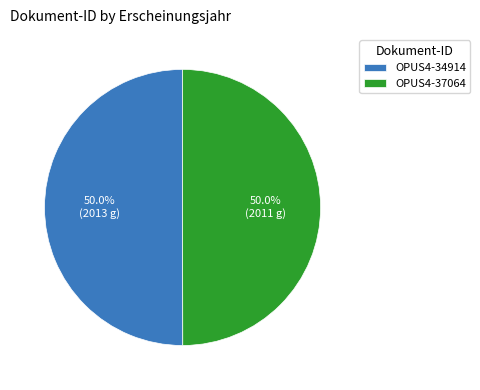

To the nearest percent, what is the combined percentage of OPUS4-34914 and OPUS4-37064?

100%